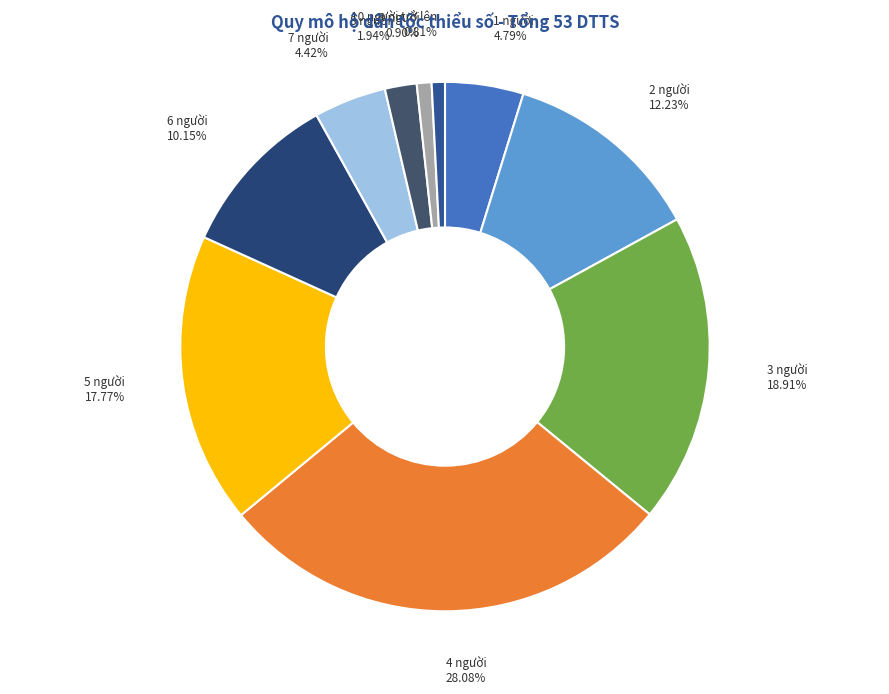

Is 3 người the majority of the pie?

No